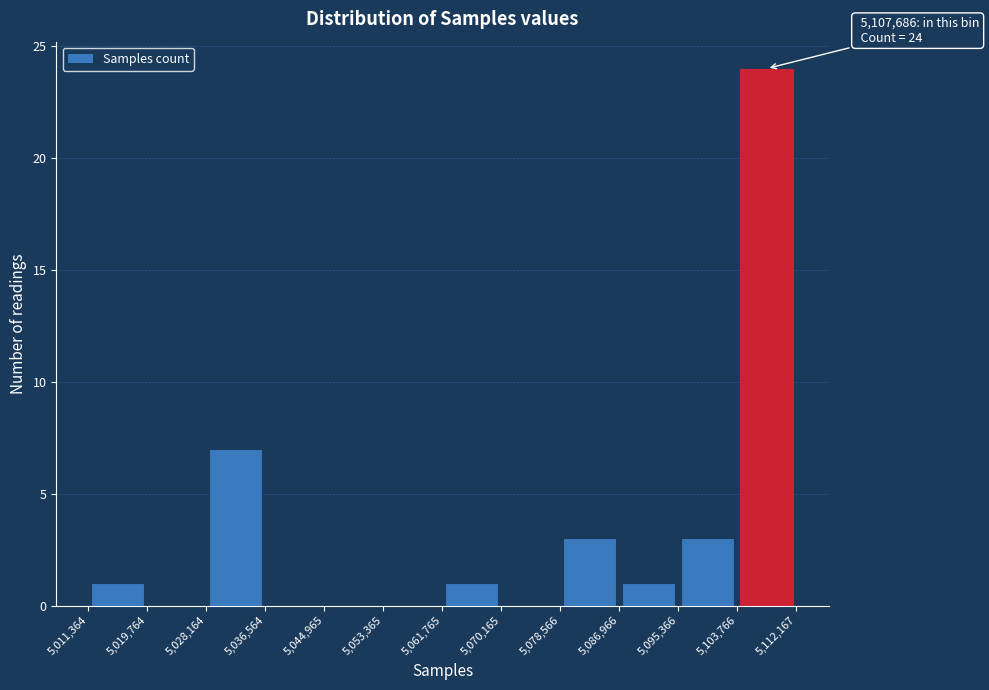

Which range on the x-axis has the tallest bar?

5,103,766 to 5,112,167